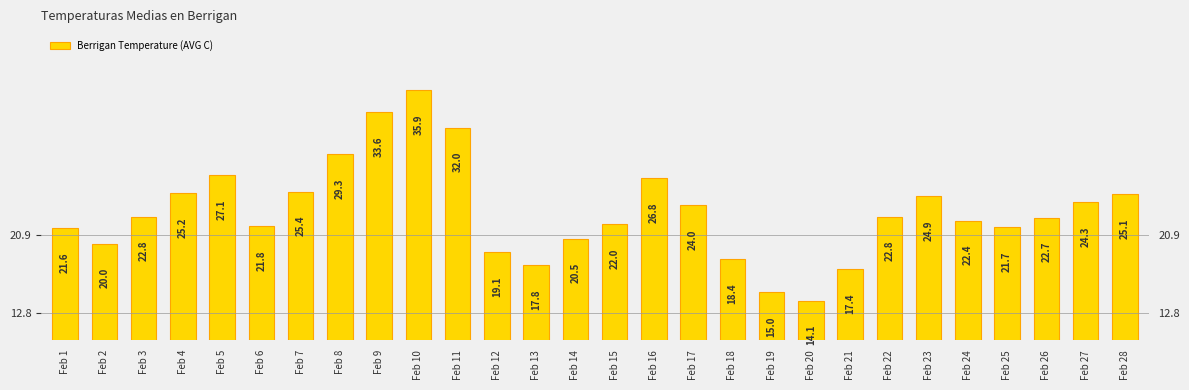

What is the sum of all values?

653.7